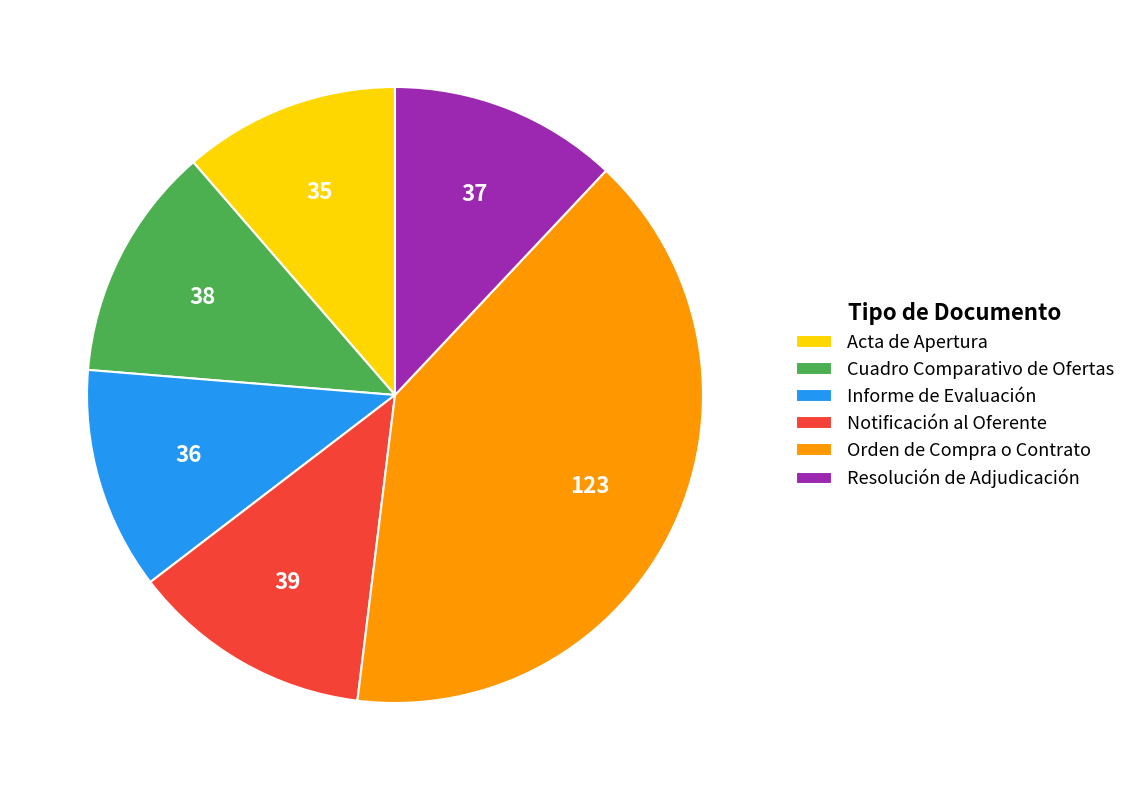

Is the sum of Cuadro Comparativo de Ofertas and Acta de Apertura greater than half?

No